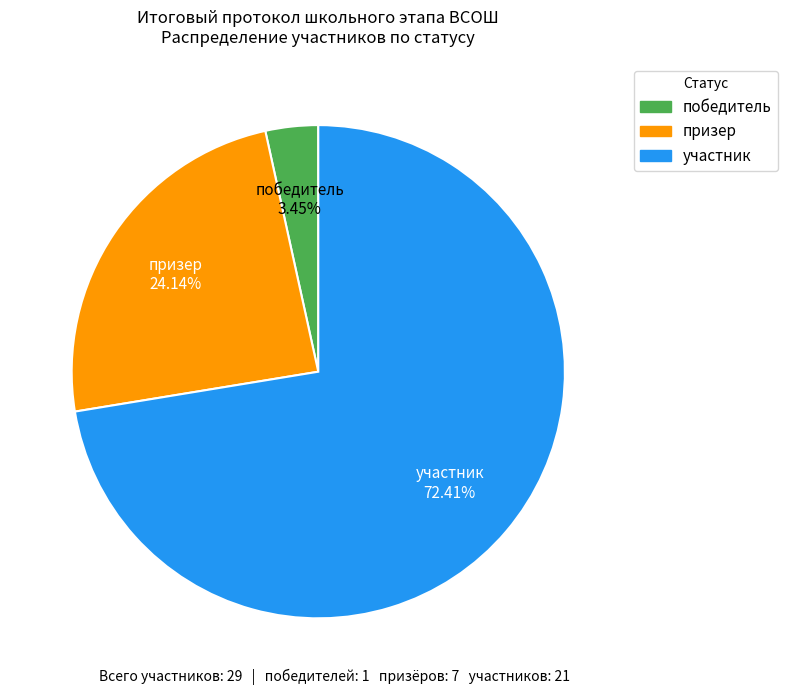

Approximately how many times larger is the value at участник compared to призер?

3.0